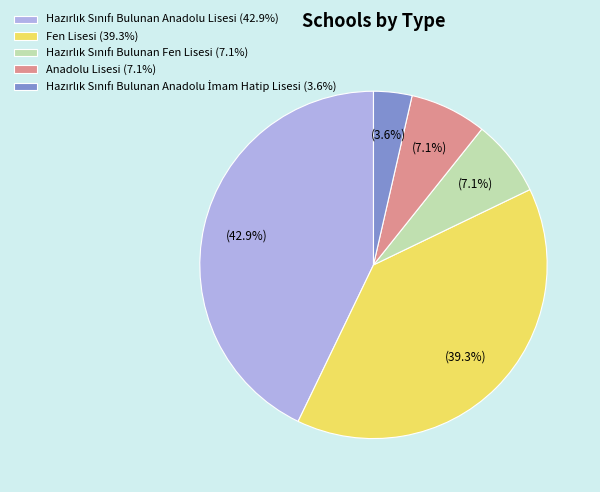

Is there a majority slice in this chart?

No